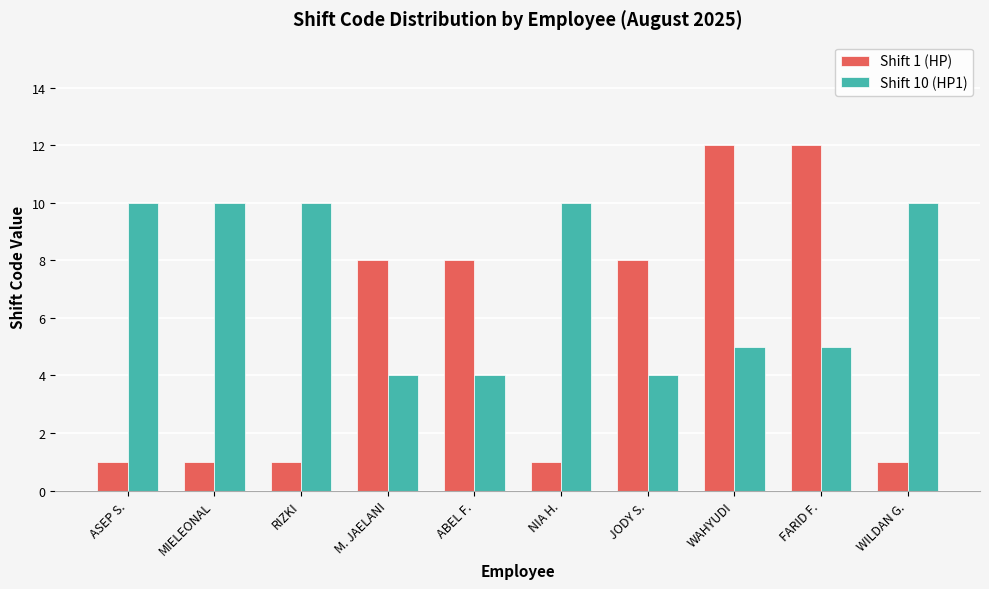

Rank the series at ASEP S. from lowest to highest value.

Shift 1 (HP), Shift 10 (HP1)